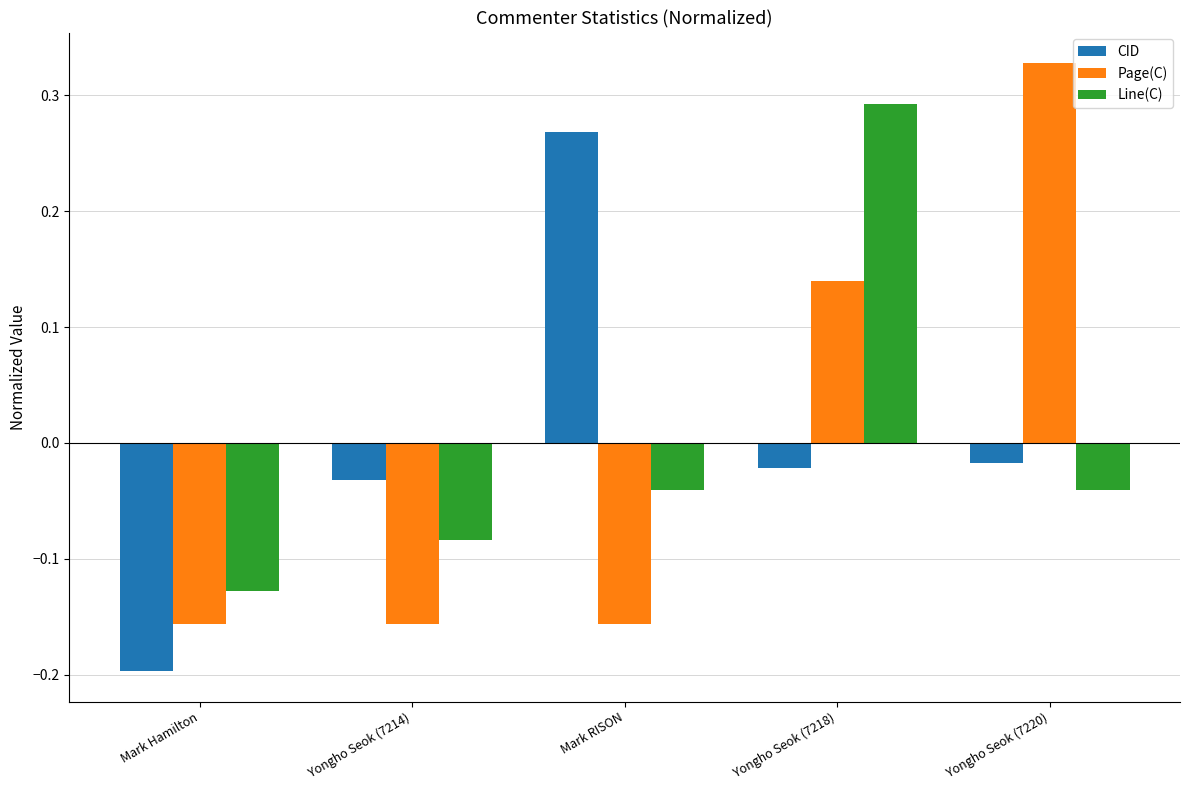

Rank the series at Yongho Seok (7220) from lowest to highest value.

Line(C), CID, Page(C)